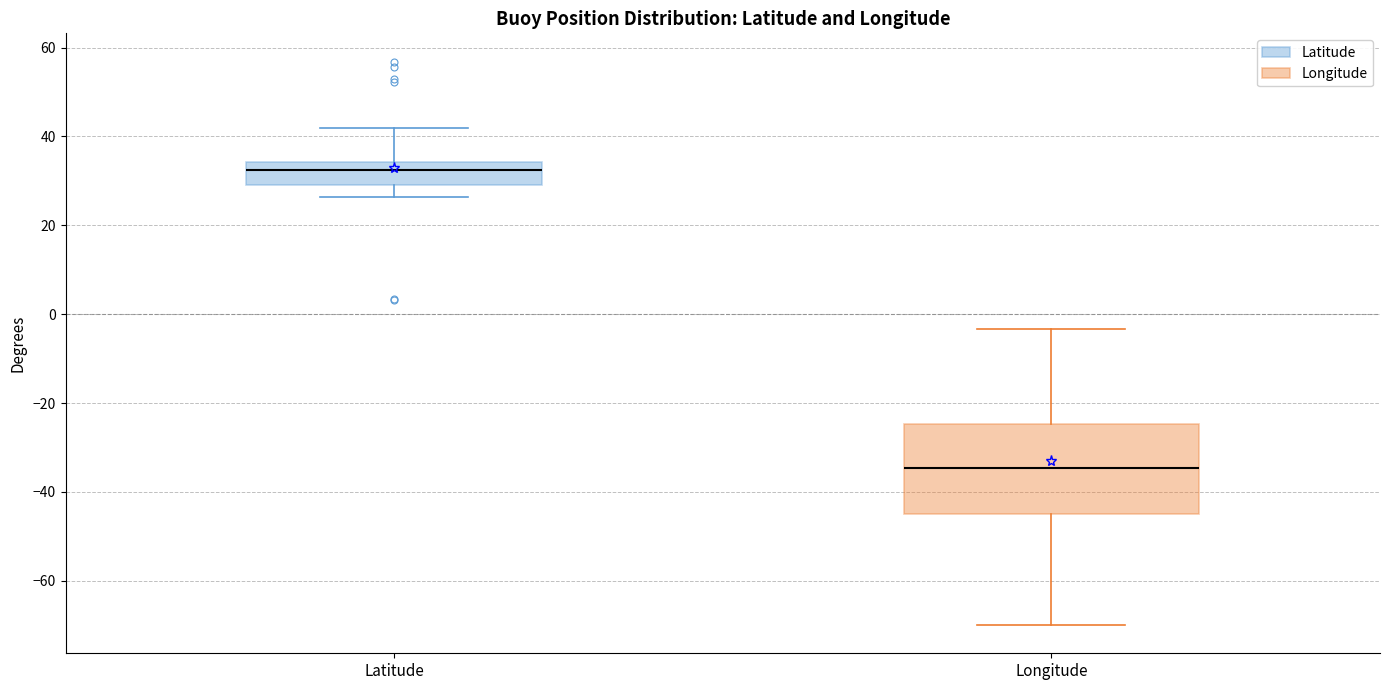

Reading left to right, transcribe this box plot: for each box, give where its median line is, the range the box spans, and where its two whiskers end, as read against the y-axis. The values are not printed on the chart, so give them approximately, as read against the axis.

Latitude: median 32, box 30 to 34, whiskers 26 to 42
Longitude: median -34, box -44 to -24, whiskers -70 to -4